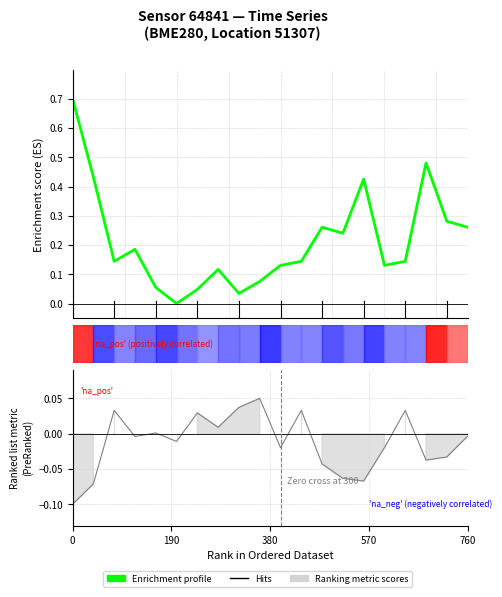

How many interior local peaks (higher than both neighbors) does the data have?

5